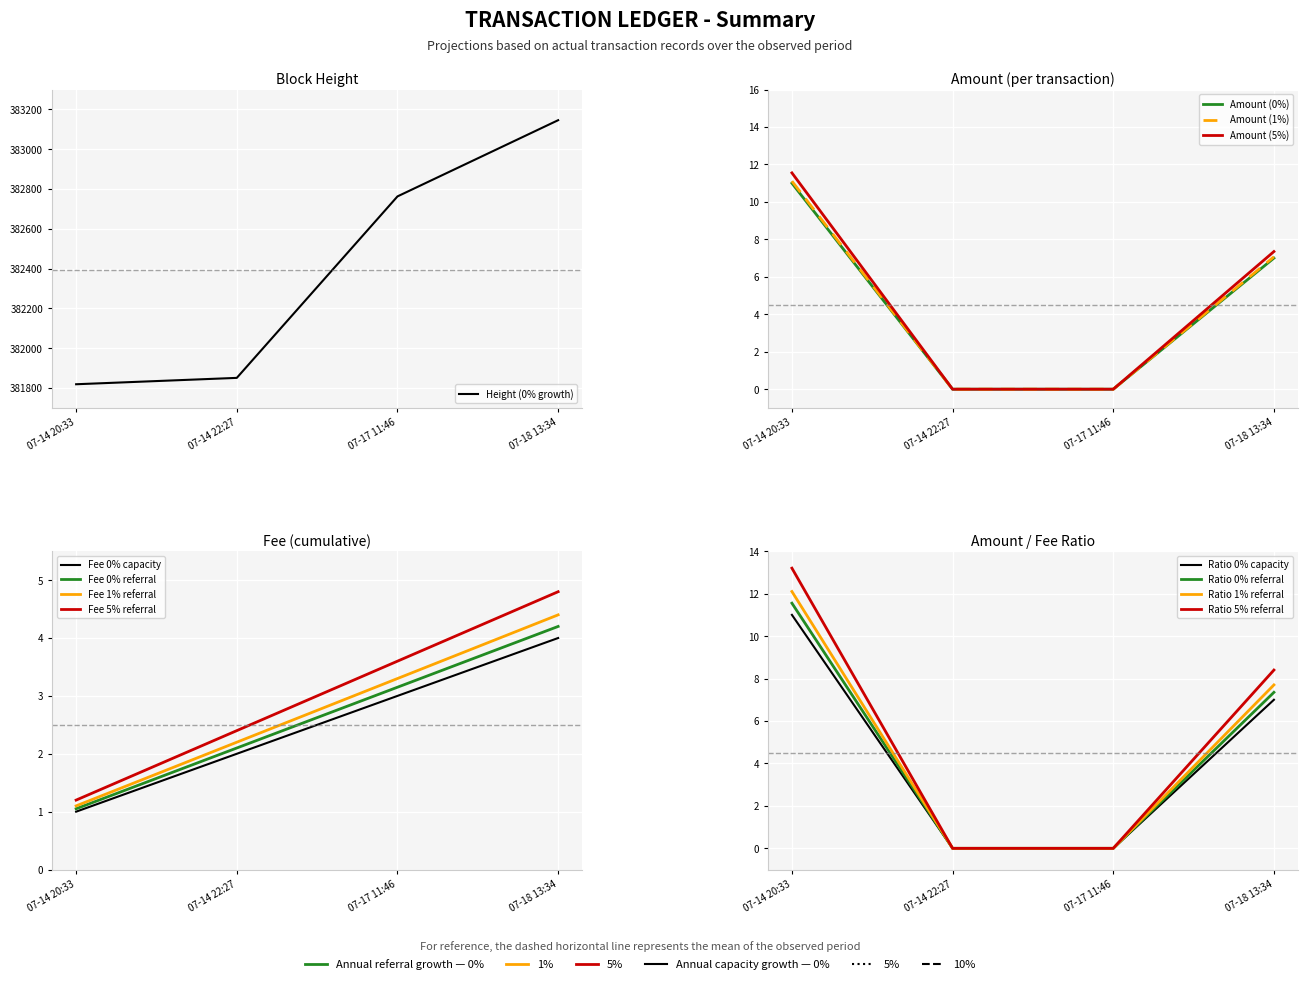

What is the sum of all Height values?

1529579